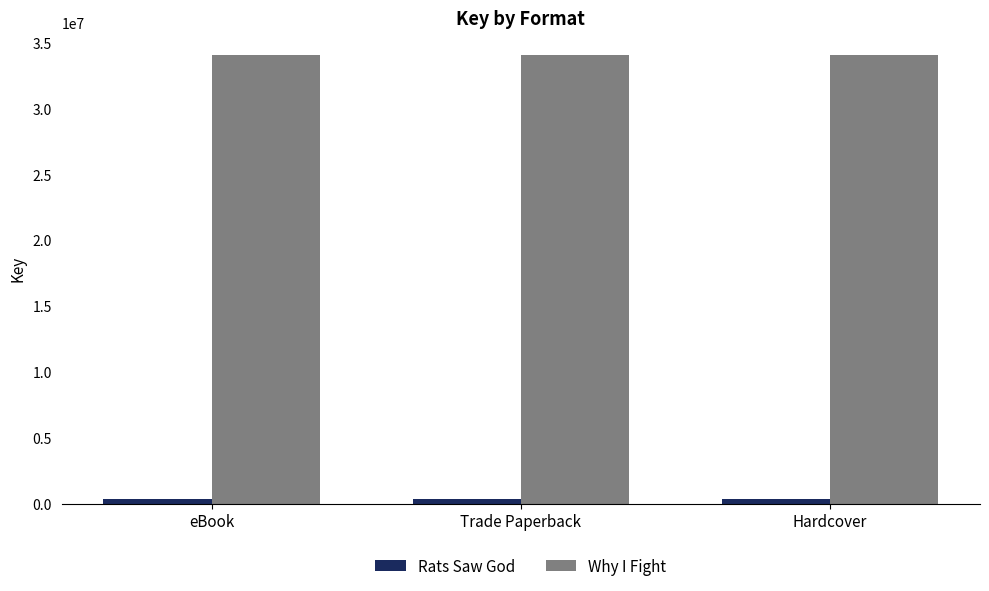

Is it true that Why I Fight equals 34056307 at eBook?

True